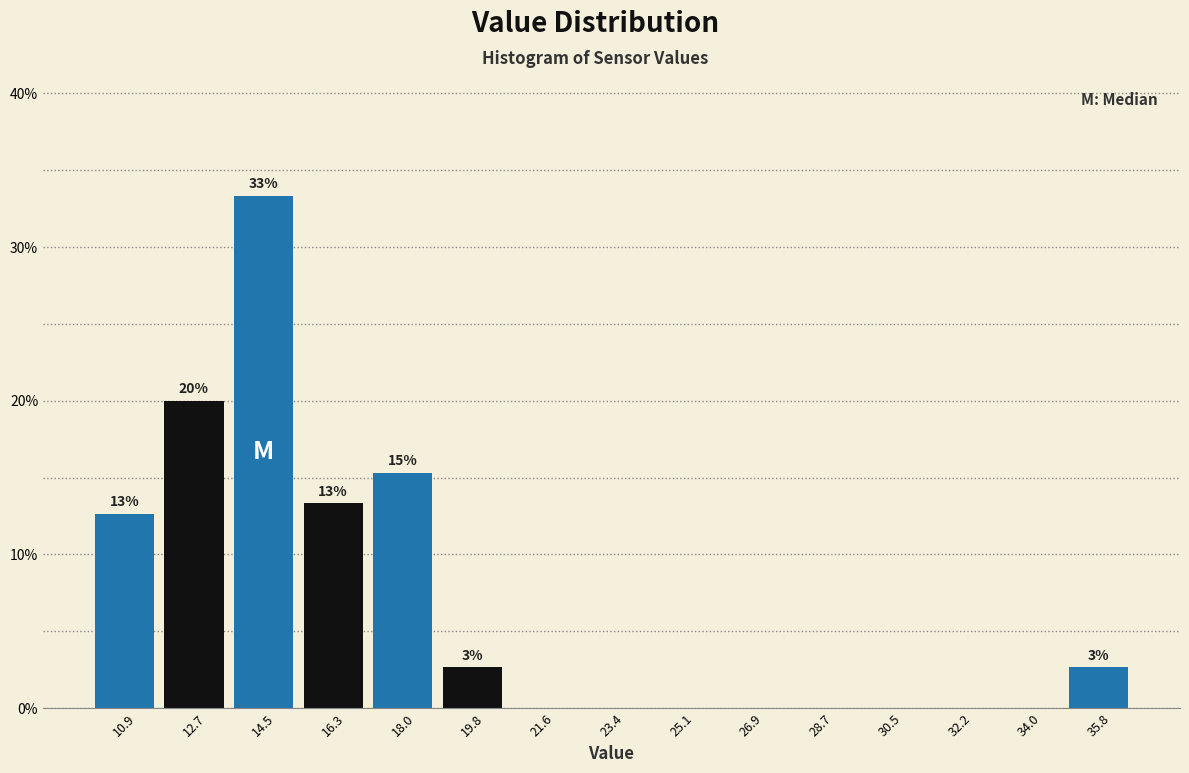

Over which range of the x-axis is the bar tallest?

13.6 to 15.4